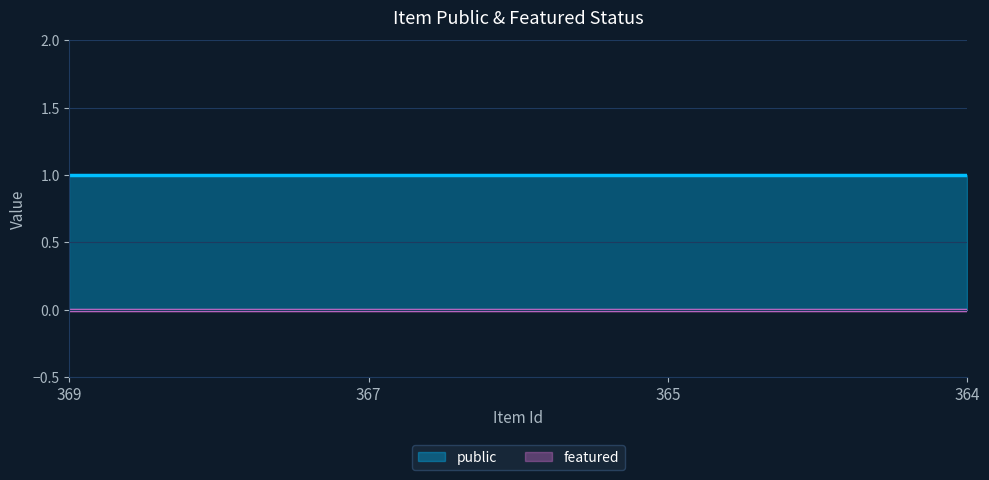

The value of public at 365 is 0. True or false?

False